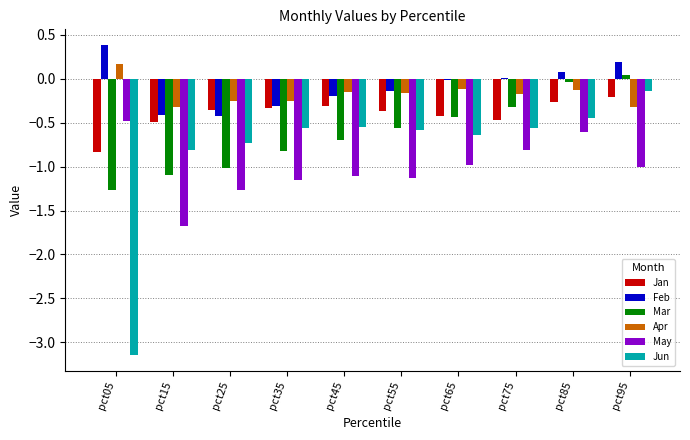

What is the sum of all Jan values?

-4.0